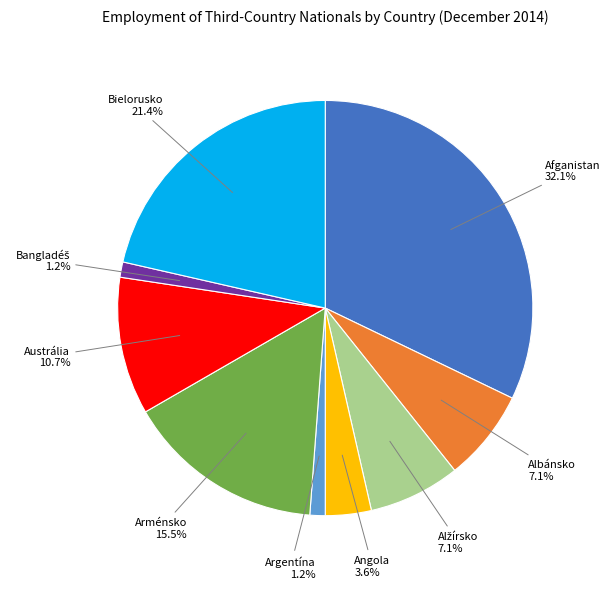

What is the largest slice in the pie chart?

Afganistan